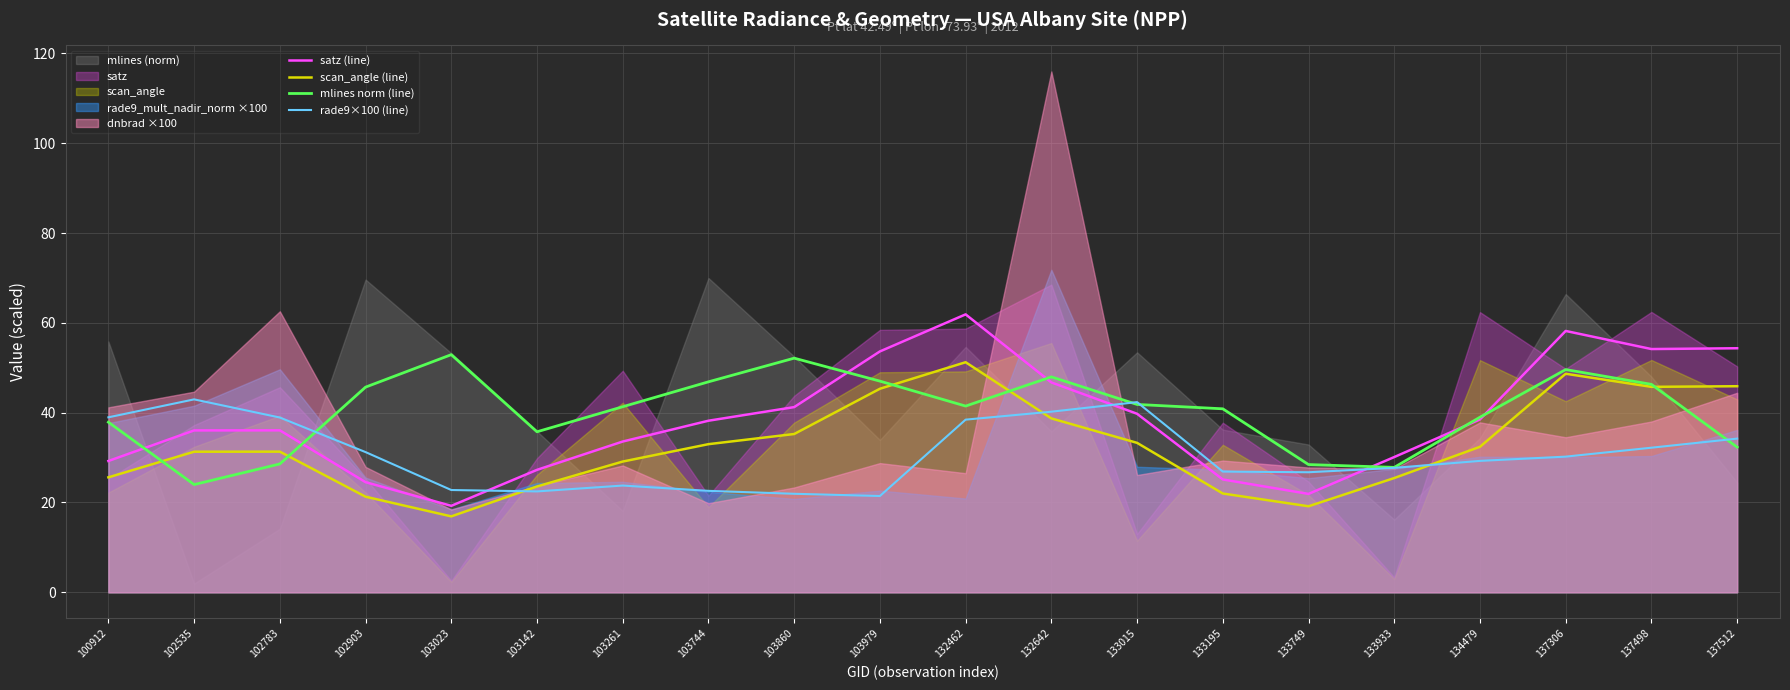

Which series ends up on top after the final intersection of rade9×100 (line) and satz (line)?

satz (line)